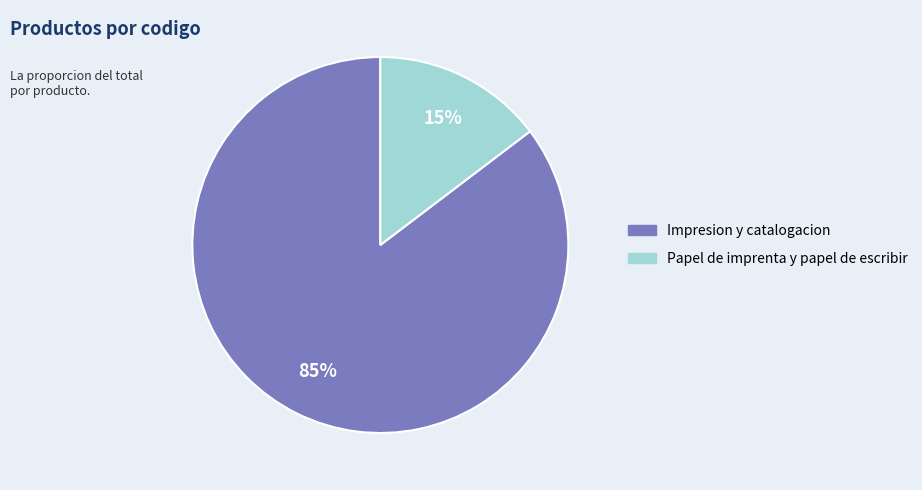

Rank the categories by value from lowest to highest.

Papel de imprenta y papel de escribir, Impresion y catalogacion